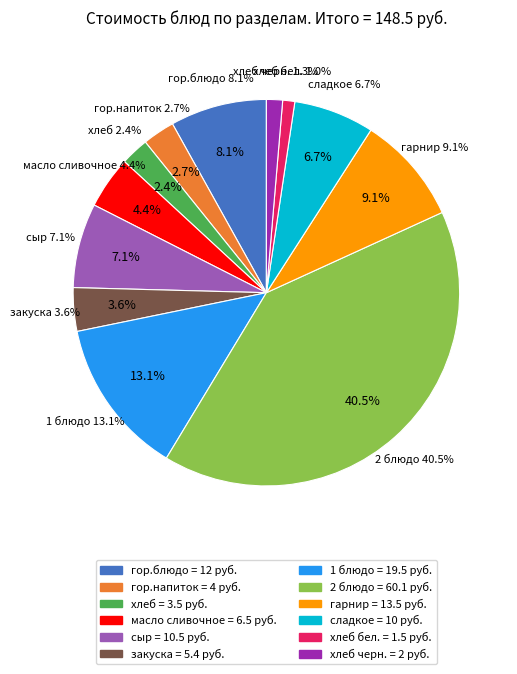

To the nearest percent, what is the combined percentage of закуска and гор.напиток?

6%